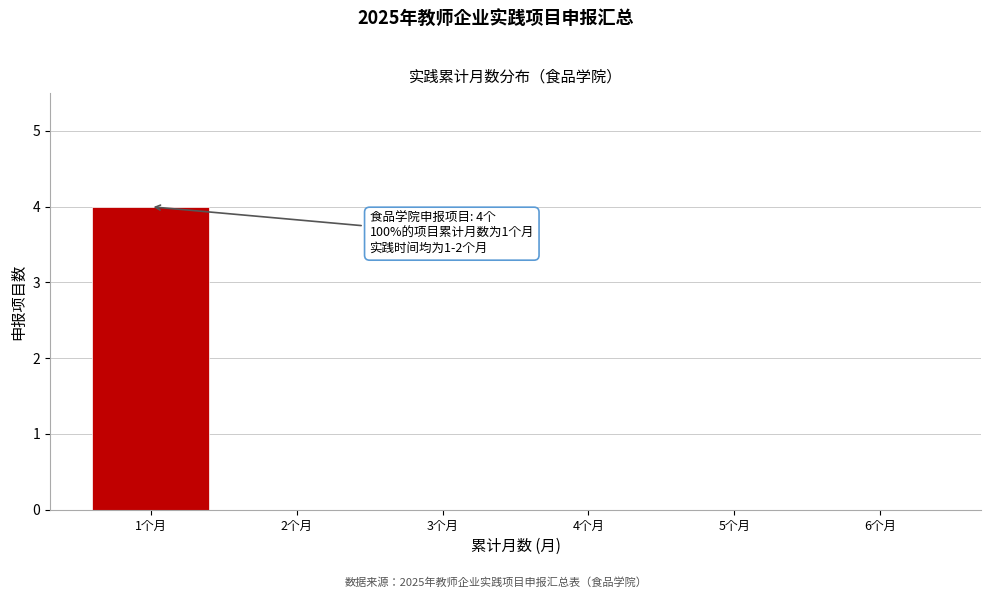

Over which range of the x-axis is the bar tallest?

0.5 to 1.5